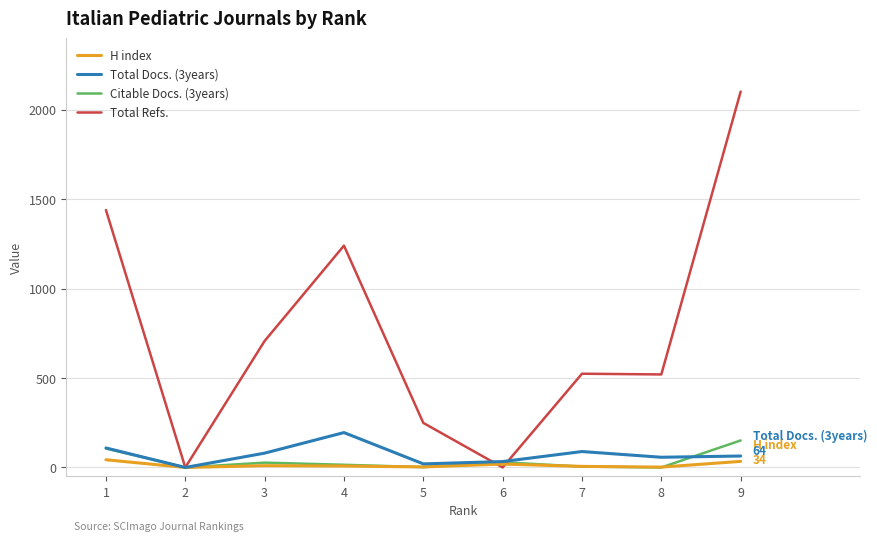

Which label corresponds to the largest value in the chart?

9